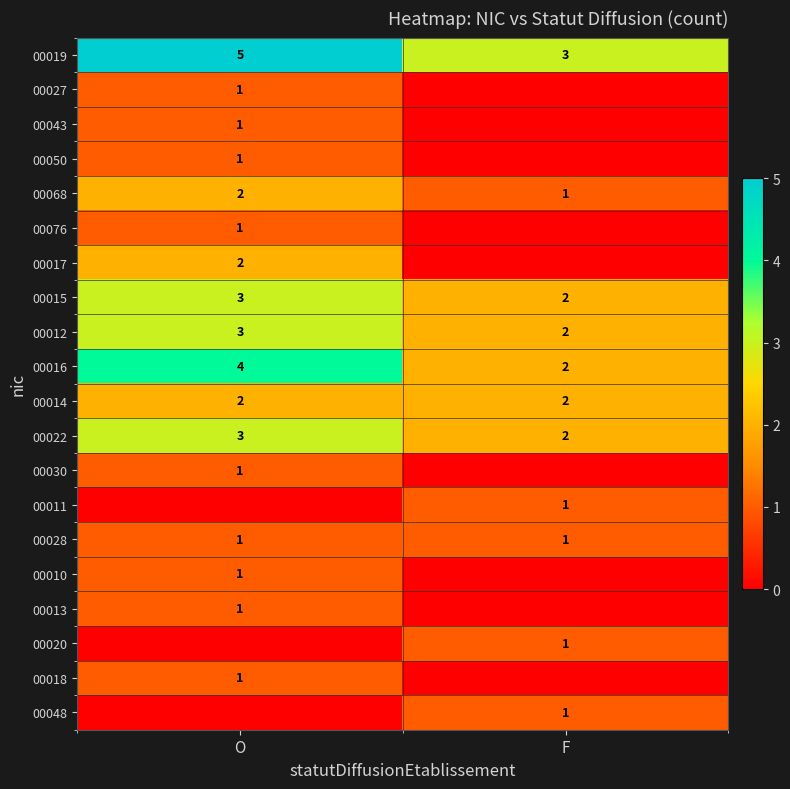

At which label does 00019 reach its peak?

O